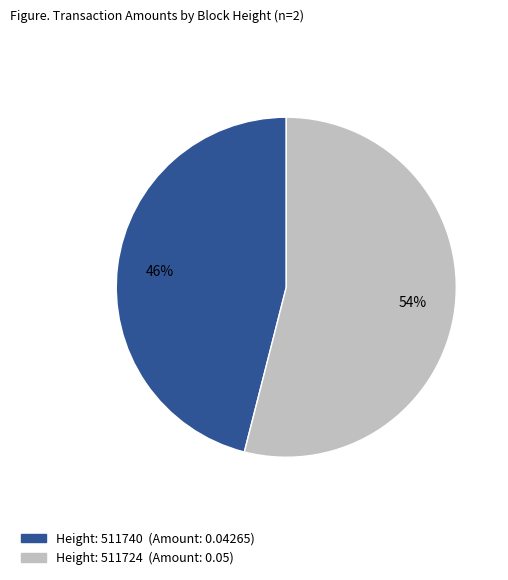

Is there a majority slice in this chart?

Yes